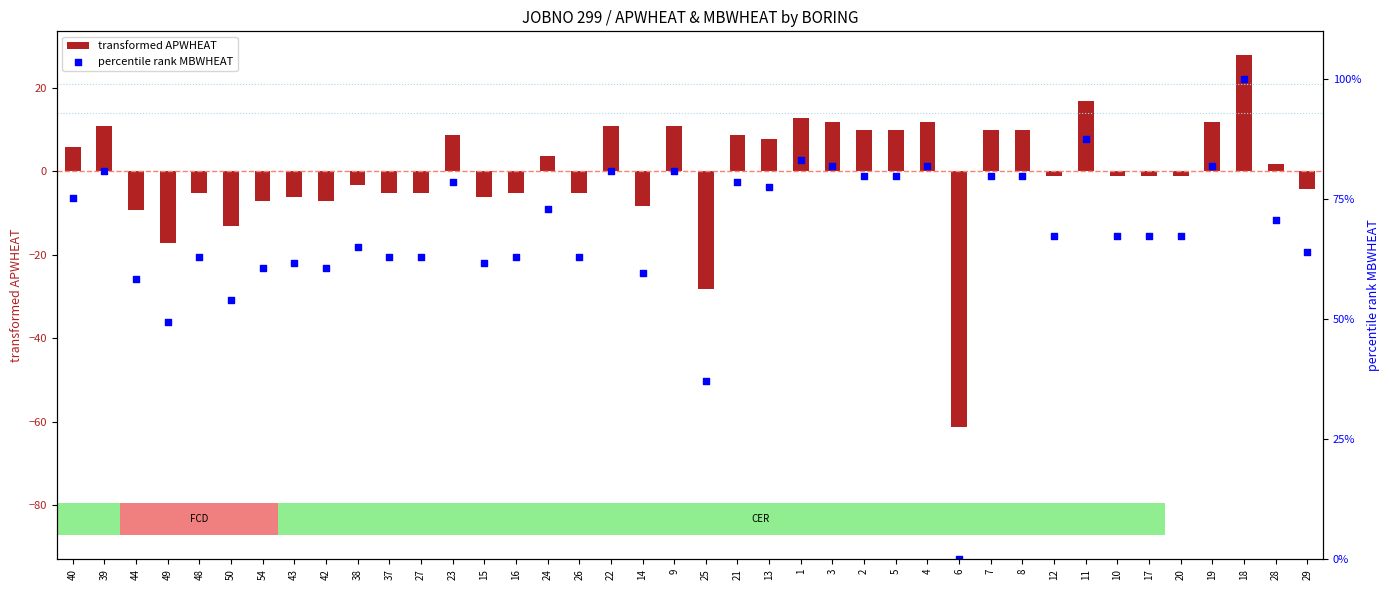

Which series reaches the minimum Y coordinate?

transformed APWHEAT